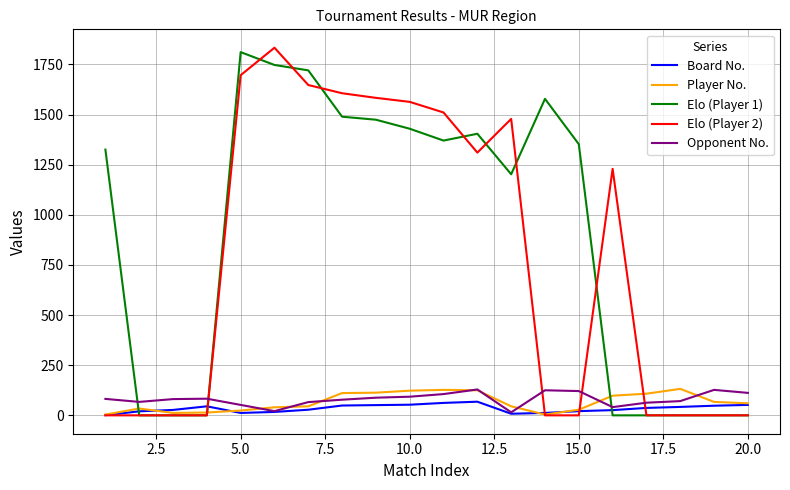

Which series ends up on top after the final intersection of Opponent No. and Elo (Player 1)?

Opponent No.